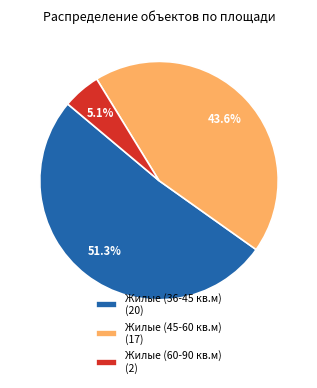

Is there any slice that represents more than half of the pie?

Yes